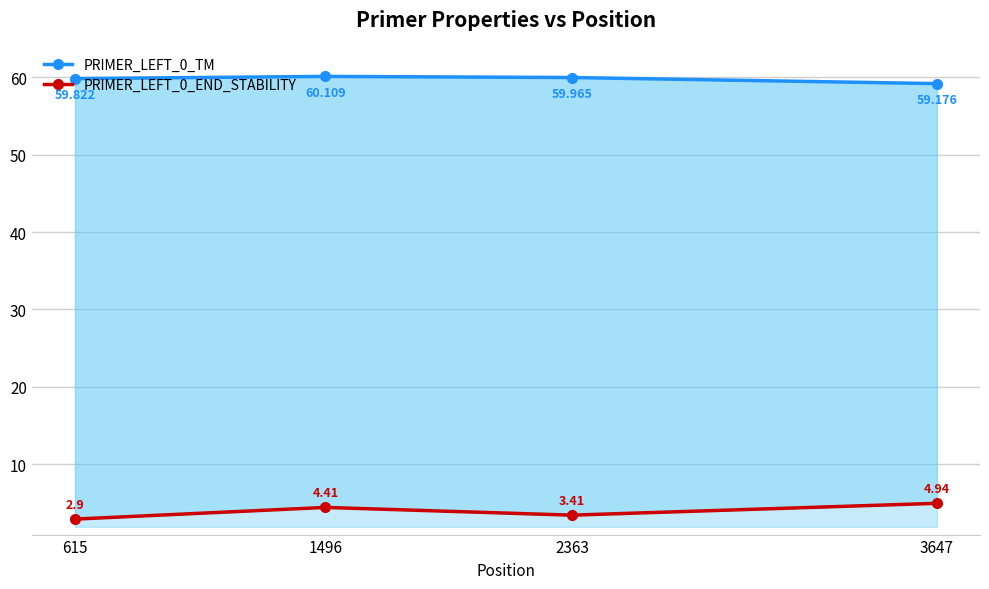

List the series in order of their overall mean, lowest first.

PRIMER_LEFT_0_END_STABILITY, PRIMER_LEFT_0_TM